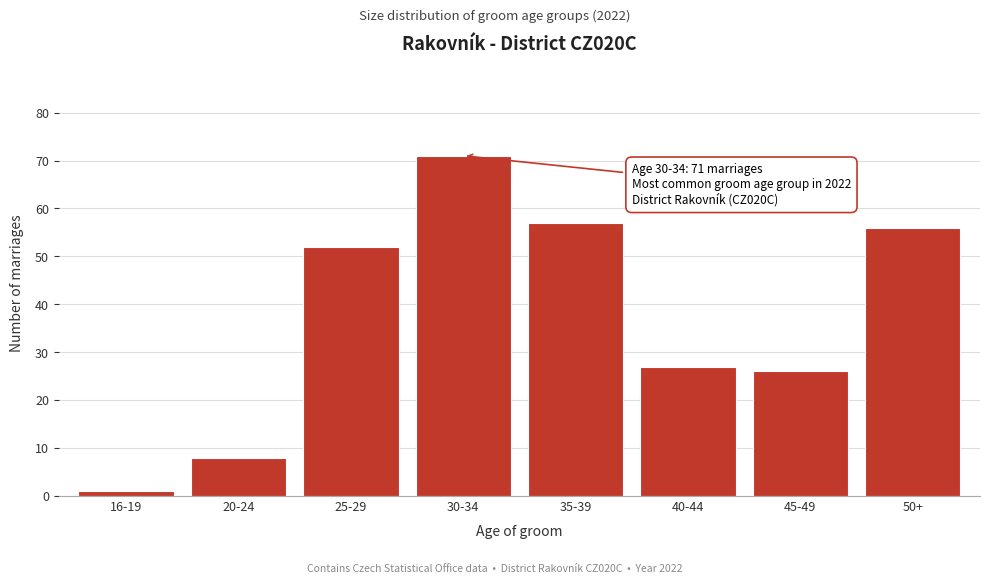

Reading left to right, extract all data points from this chart.

1	8	52	71	57	27	26	56